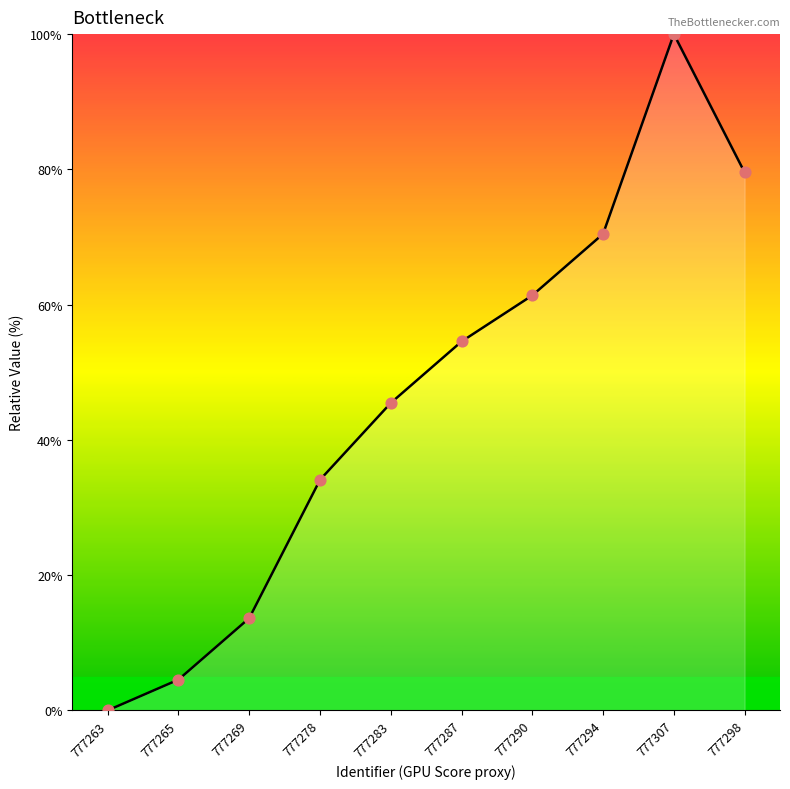

What is the change in value from 777263 to 777294?

+70.5